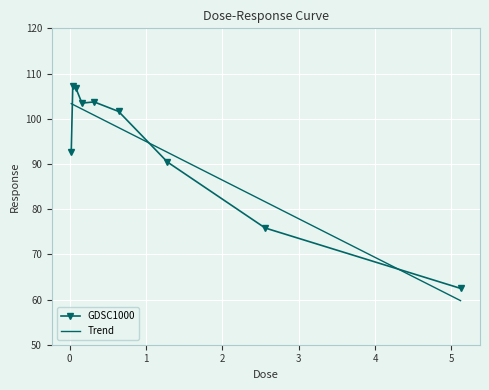

List the labels in order of value, smallest first.

5.12, 2.56, 1.28, 0.02, 0.64, 0.16, 0.32, 0.08, 0.04